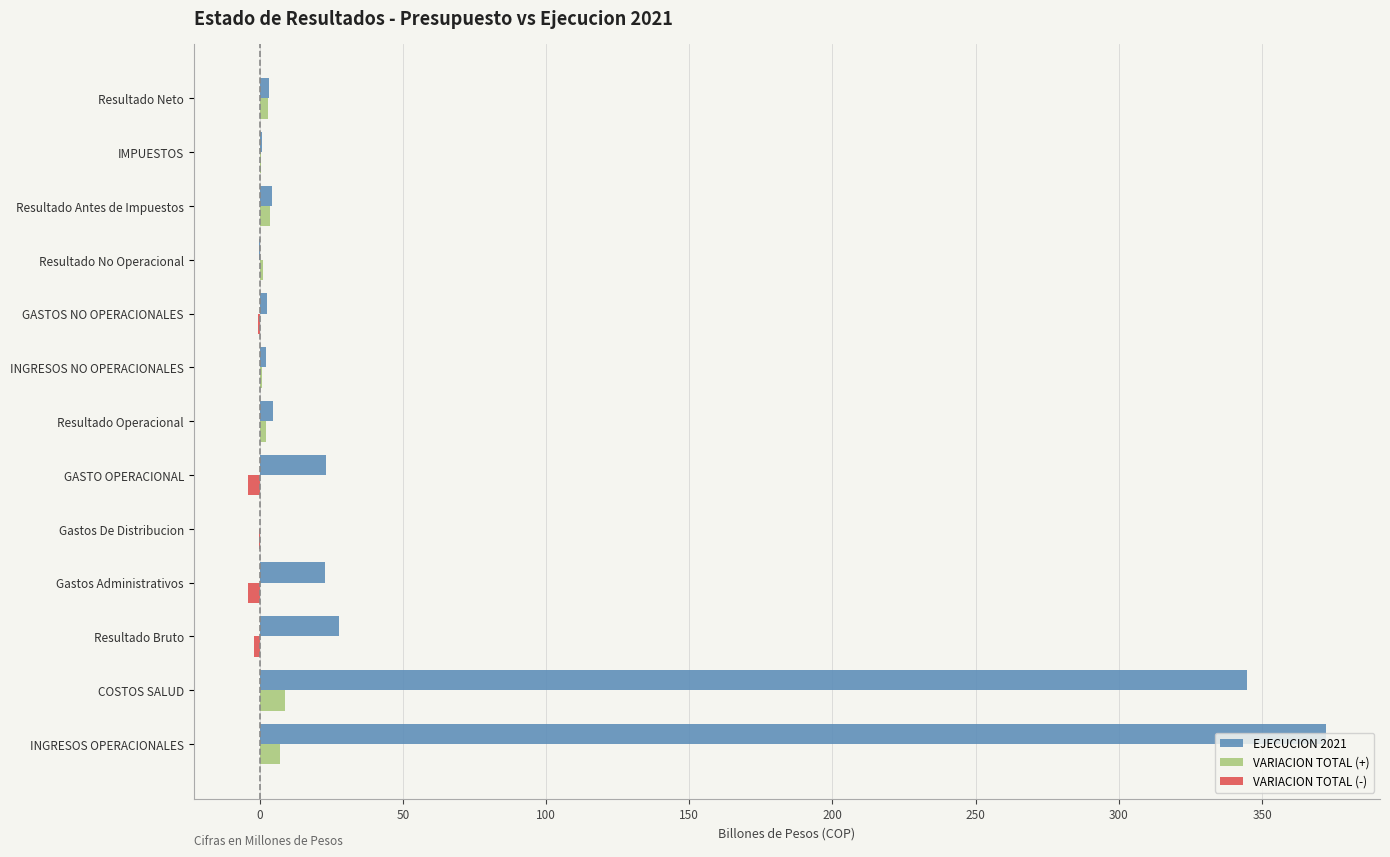

Which category has the highest value across all series?

INGRESOS OPERACIONALES